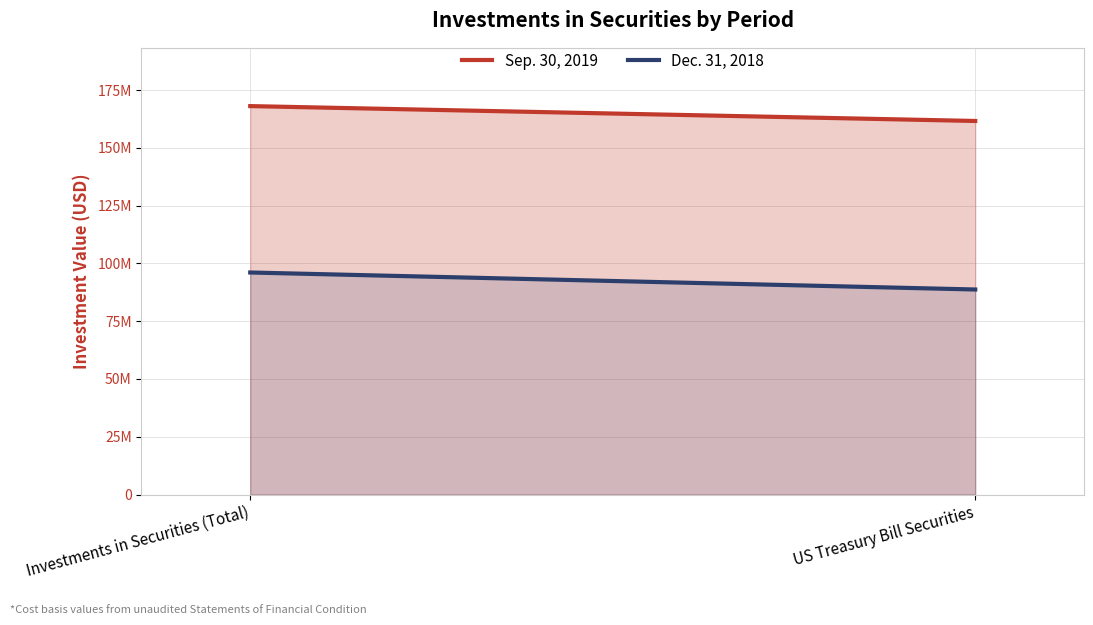

Rank the series at US Treasury Bill Securities from lowest to highest value.

Dec. 31, 2018, Sep. 30, 2019